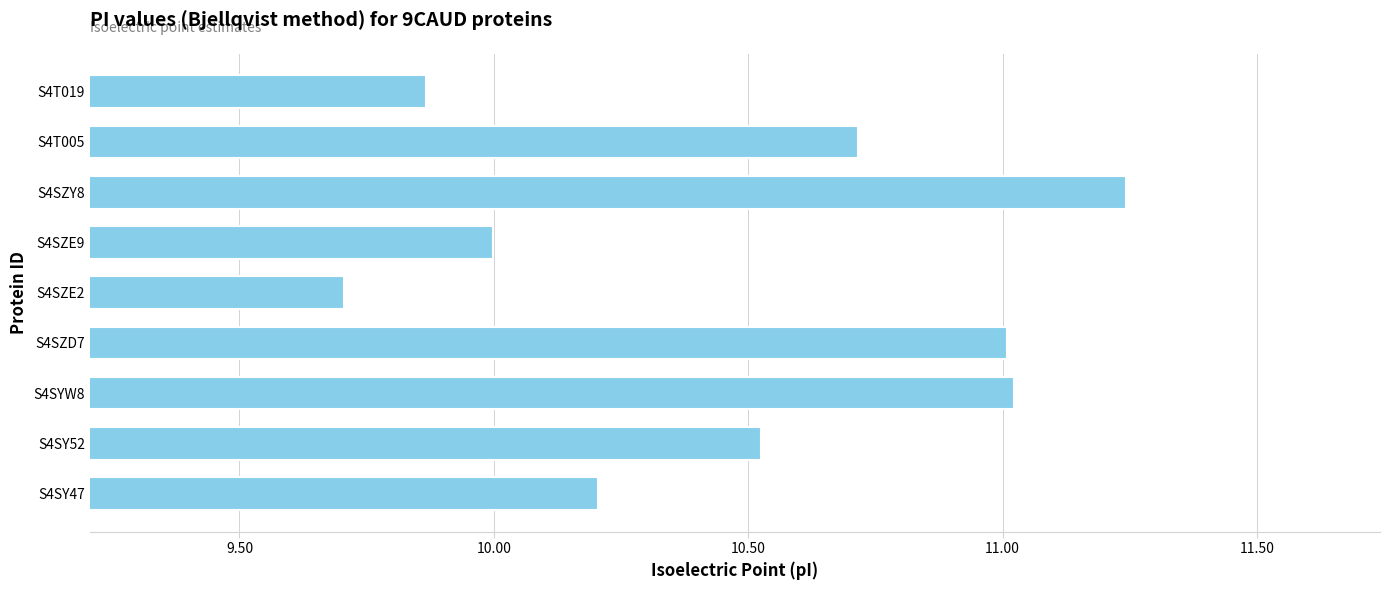

How many data points does each series have?

9